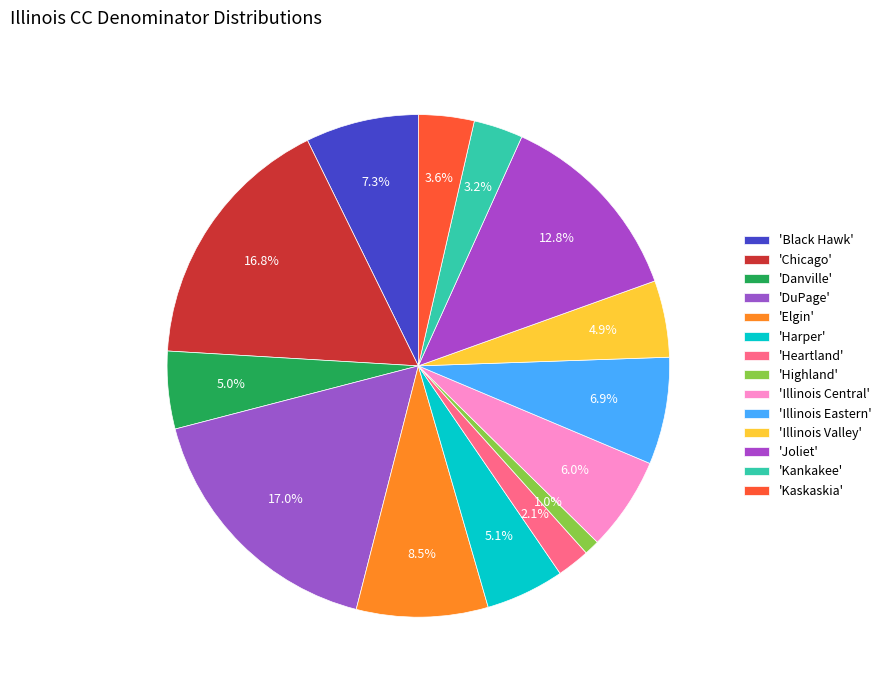

Is there a majority slice in this chart?

No